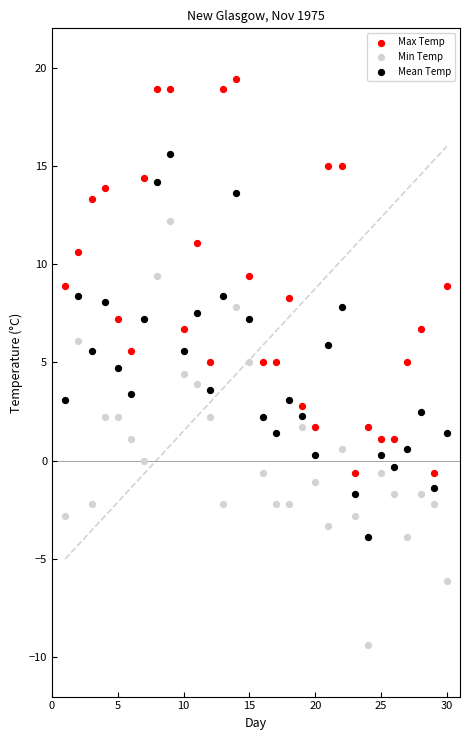

Which series contains the lowest Y value?

Min Temp